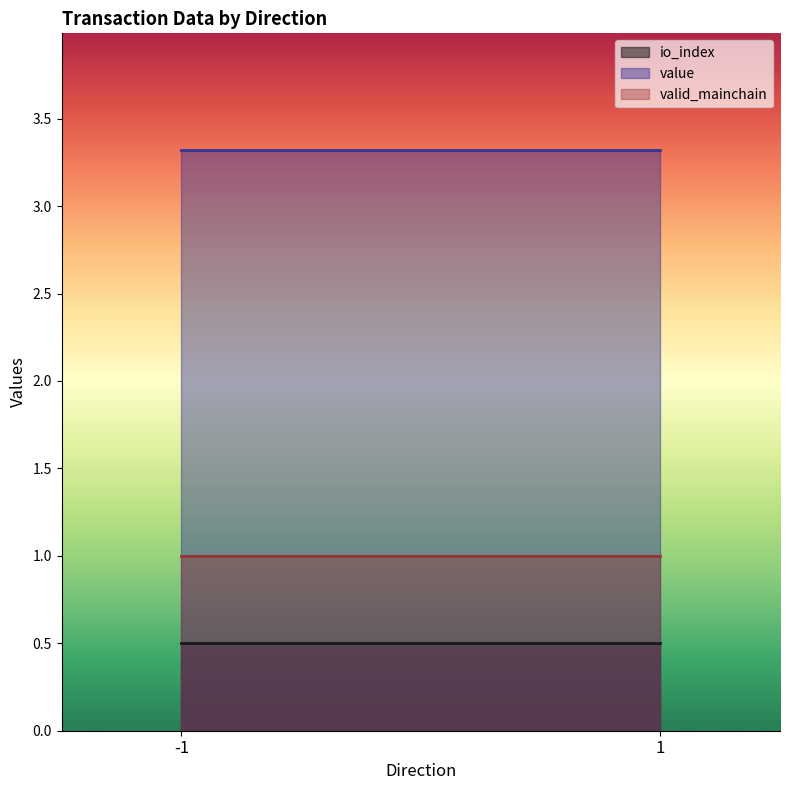

At which label does valid_mainchain reach its minimum?

-1